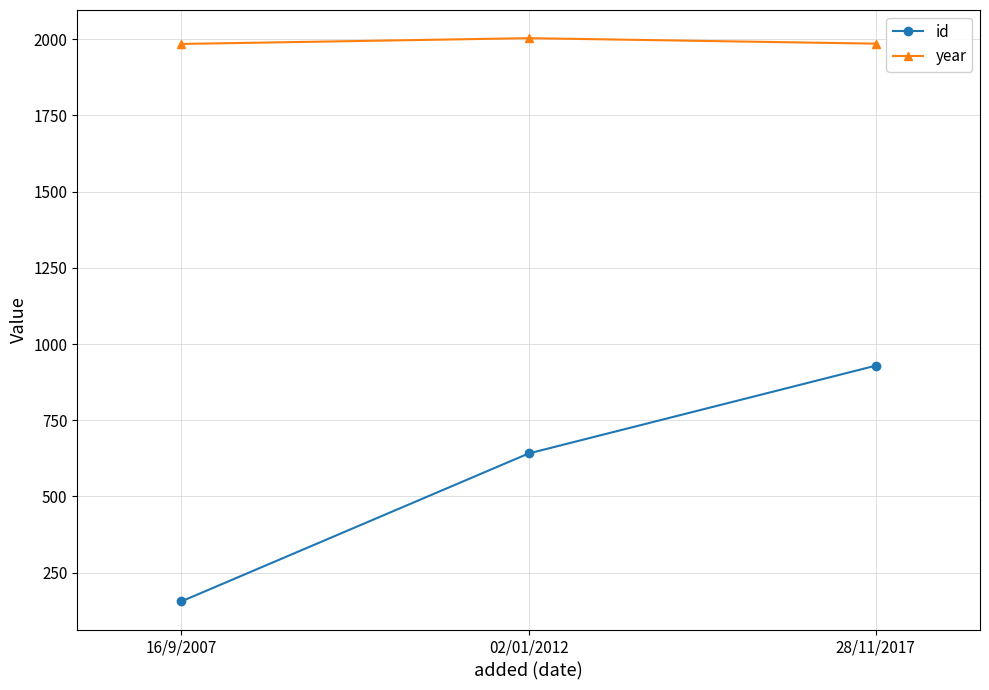

Rank the categories by id value from highest to lowest.

28/11/2017, 02/01/2012, 16/9/2007